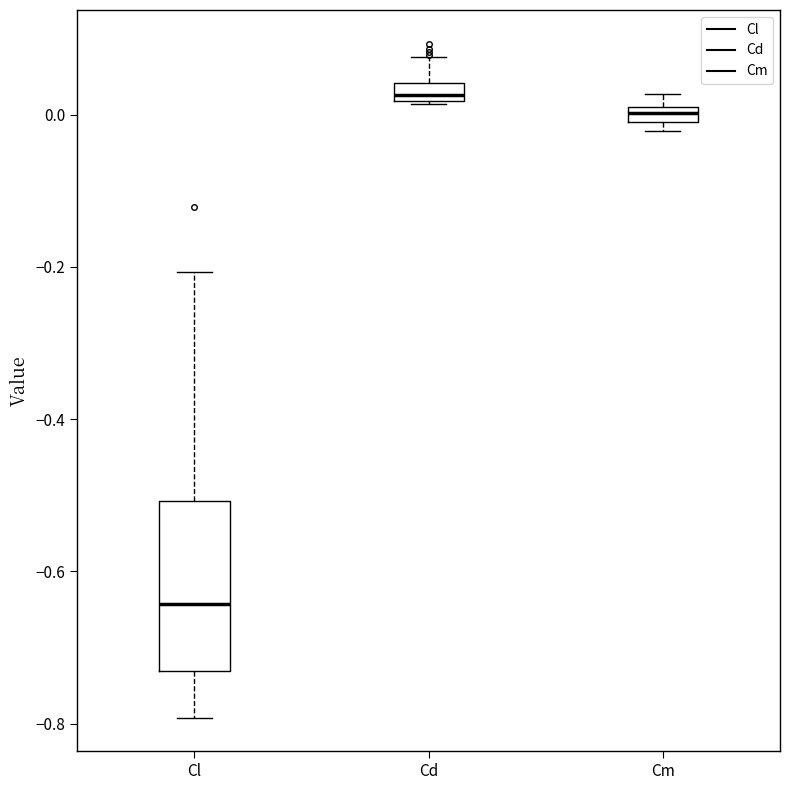

Which box is the tallest, from its lower edge to its upper edge?

Cl